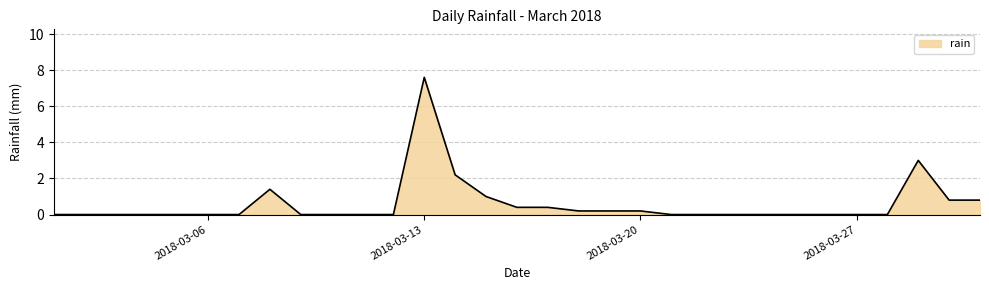

What is the maximum value shown in the chart?

7.6